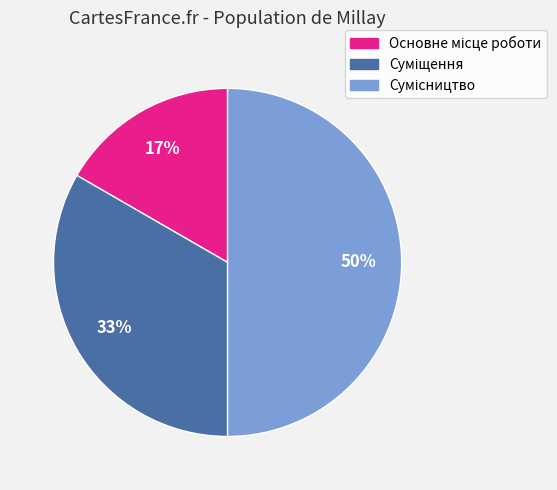

To the nearest percent, what is the average slice percentage?

33%